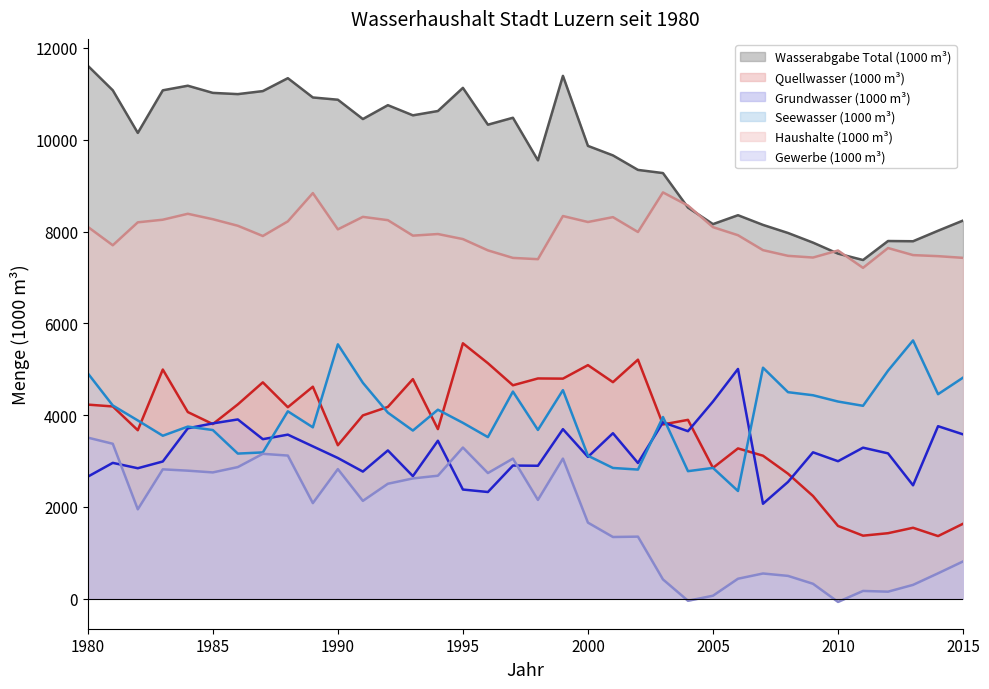

At 1988, list the series in order from largest to smallest.

Wasserabgabe Total (1000 m³), Haushalte (1000 m³), Quellwasser (1000 m³), Seewasser (1000 m³), Grundwasser (1000 m³), Gewerbe (1000 m³)